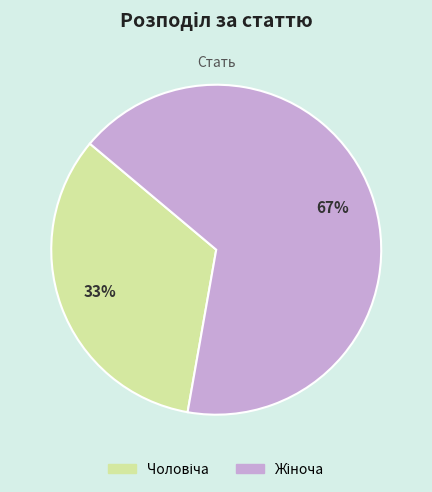

To the nearest percent, what is the average slice percentage?

50%